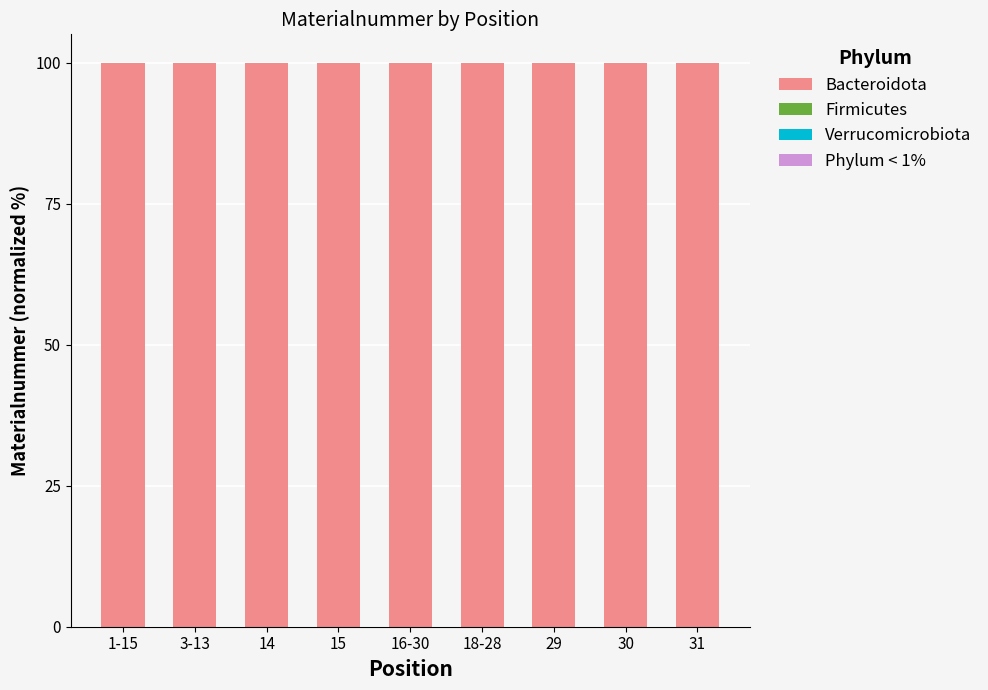

True or false: Bacteroidota has a value of 100.0 at 16-30.

True